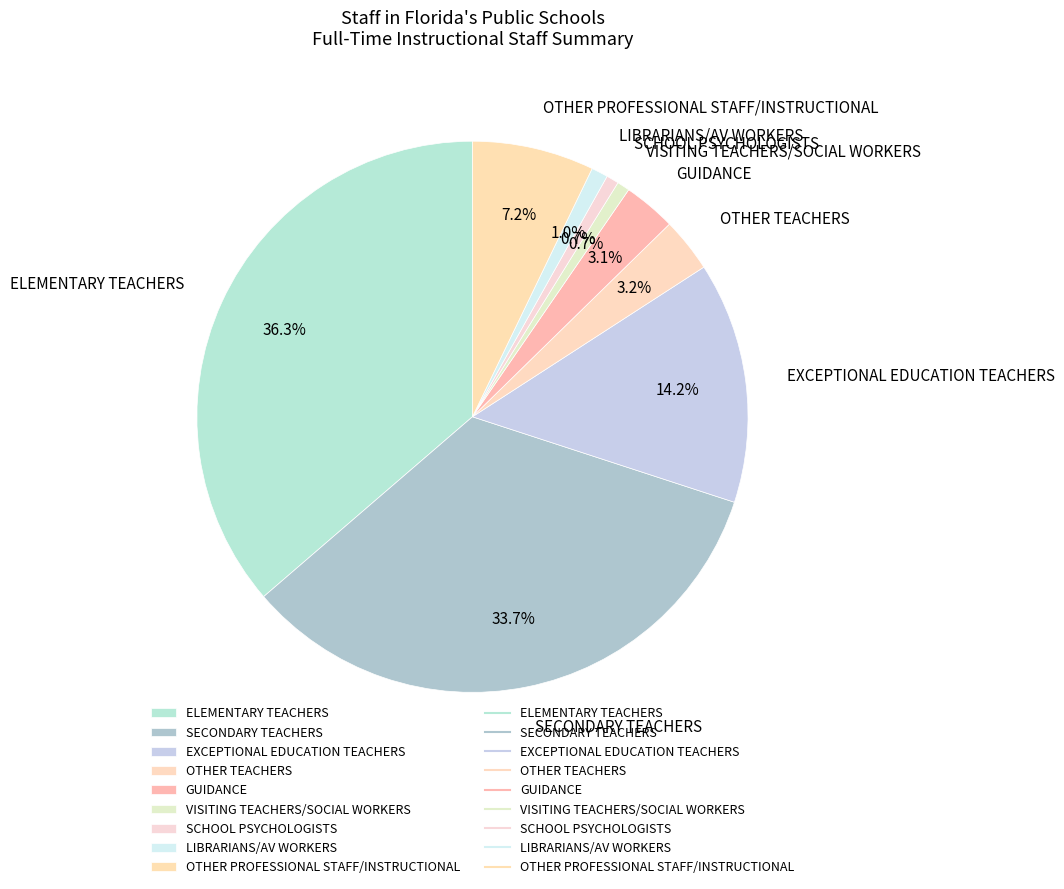

Between GUIDANCE and SCHOOL PSYCHOLOGISTS, which is larger?

GUIDANCE